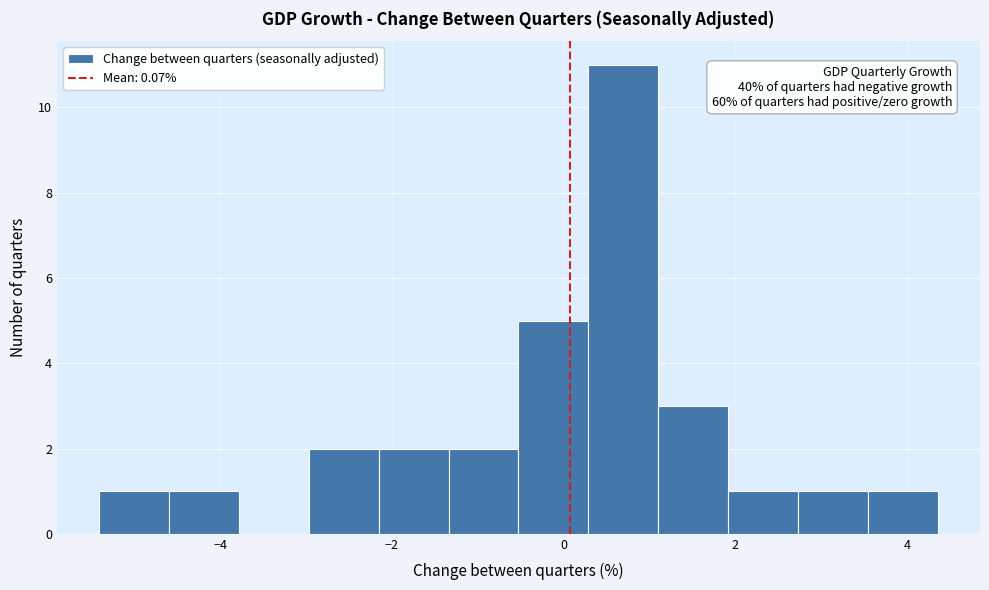

Which range on the x-axis has the tallest bar?

0.2 to 1.2